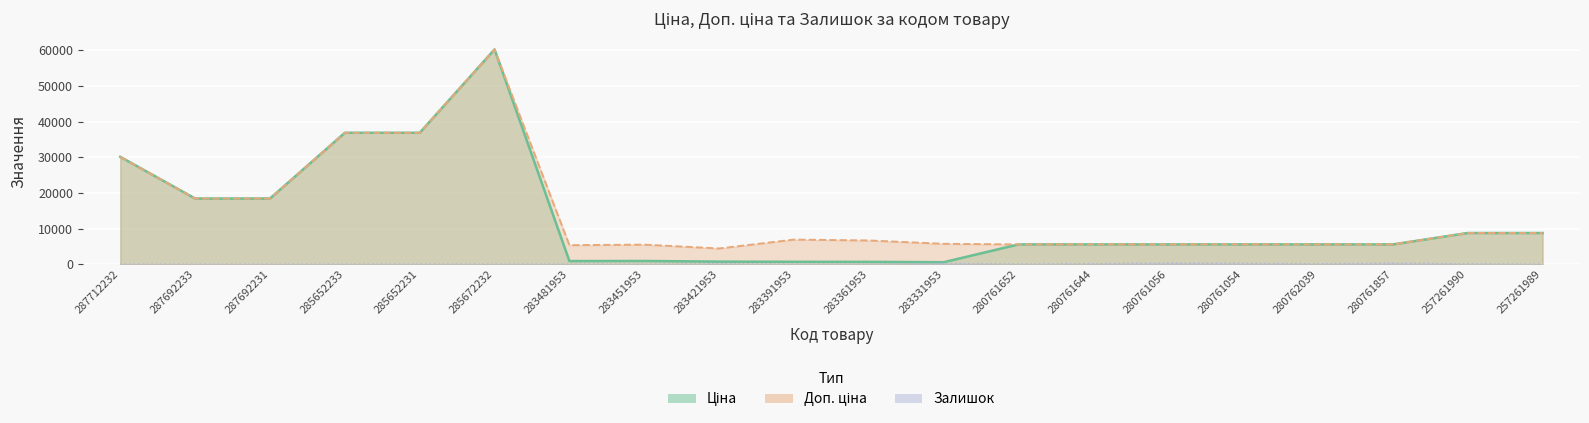

At which category does the chart reach its minimum across all series?

287712232